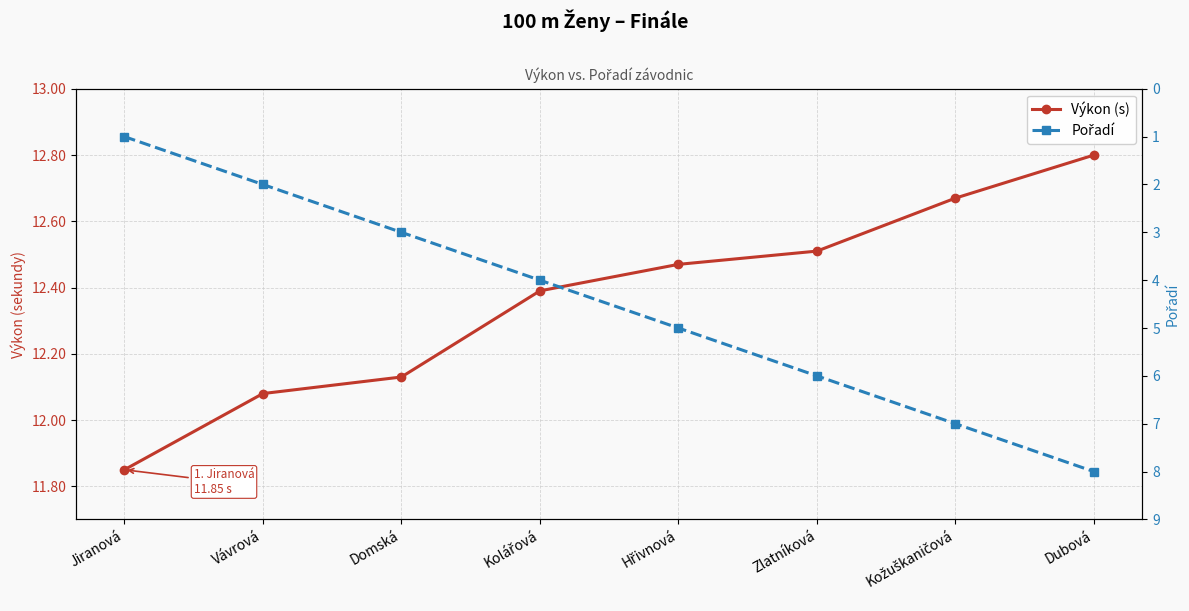

True or false: Výkon (s) has a value of 5.3 at Kolářová.

False